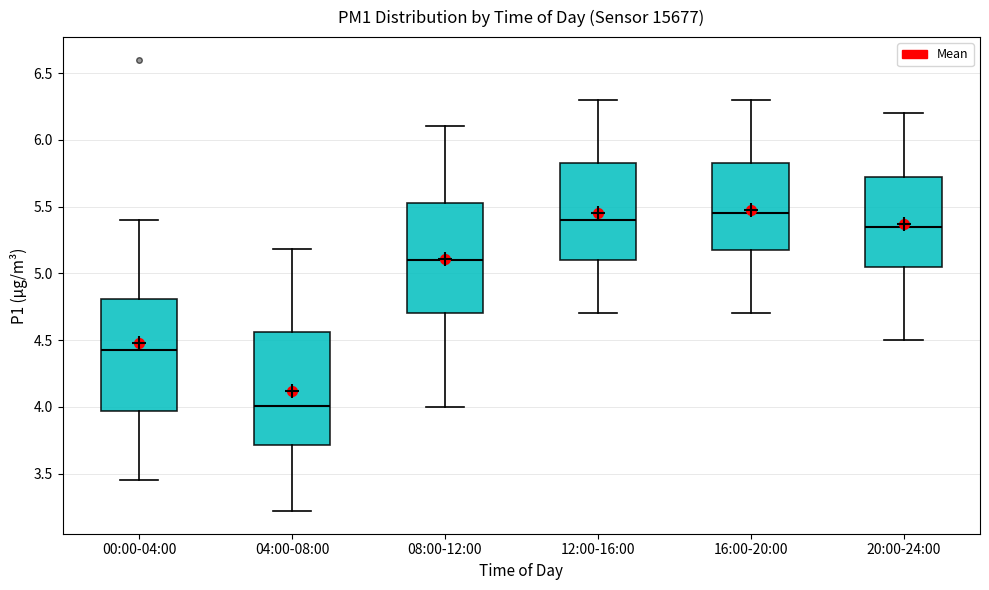

Where does the lower whisker of the box for 16:00-20:00 end on the y-axis? The values are not printed on the chart, so give them approximately, as read against the axis.

4.70